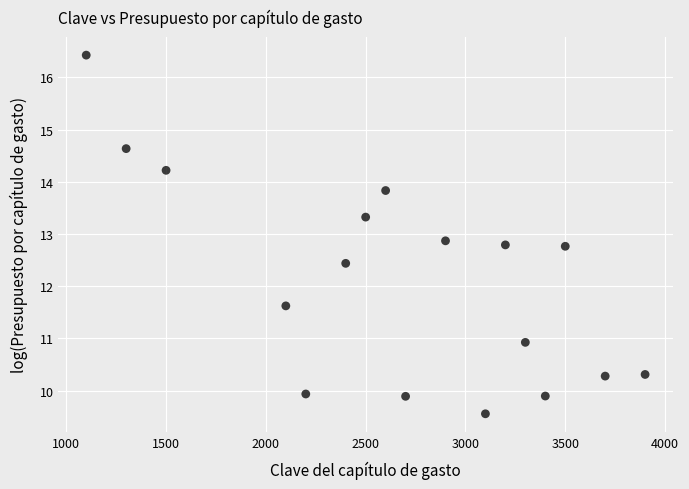

What is the range of X values (max minus min)?

2800.0